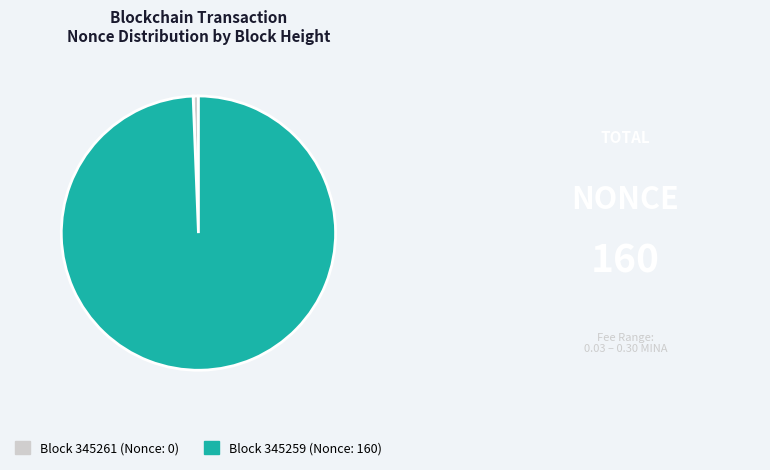

Is there any slice that represents more than half of the pie?

Yes